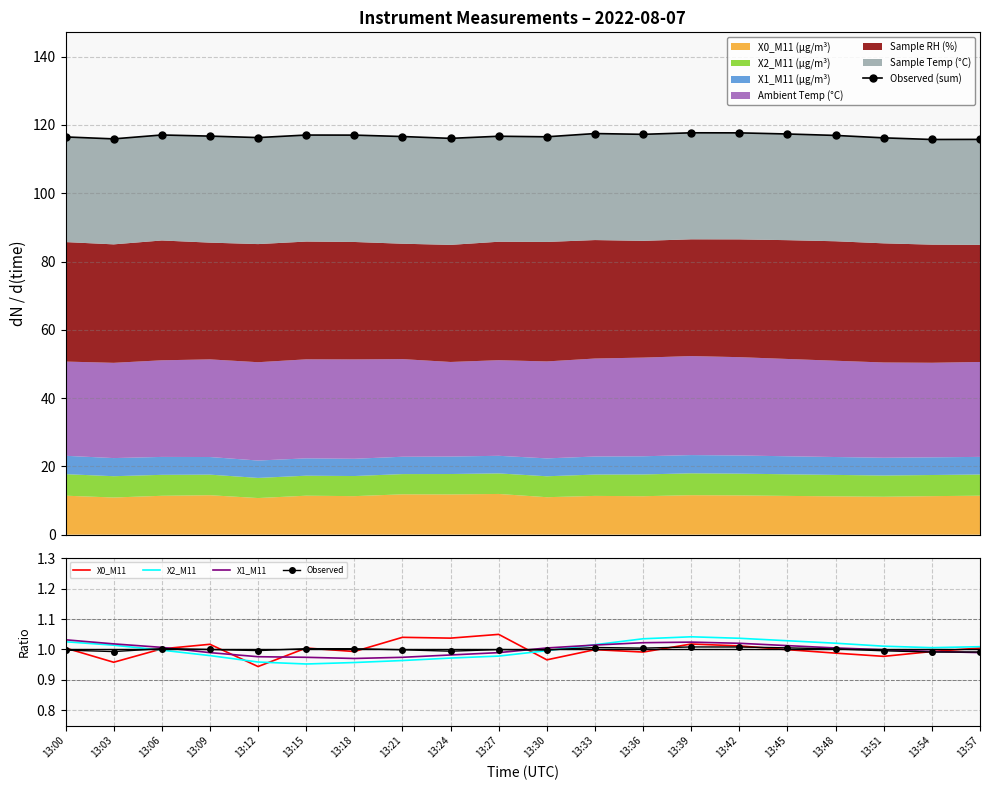

What is the maximum value for Observed?

1.0